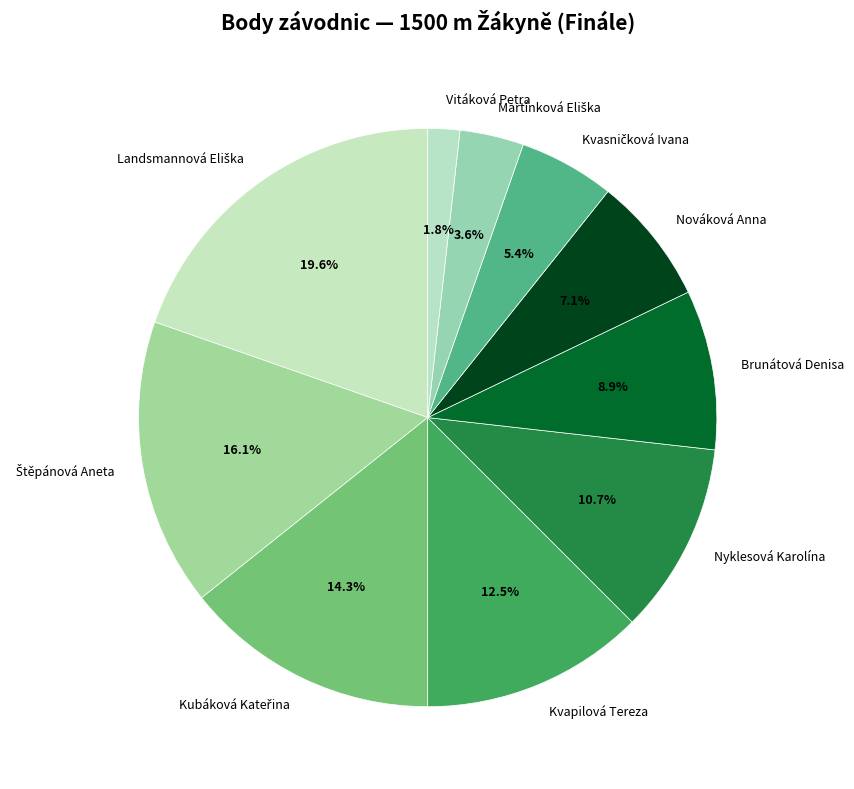

How many segments does this pie chart have?

10